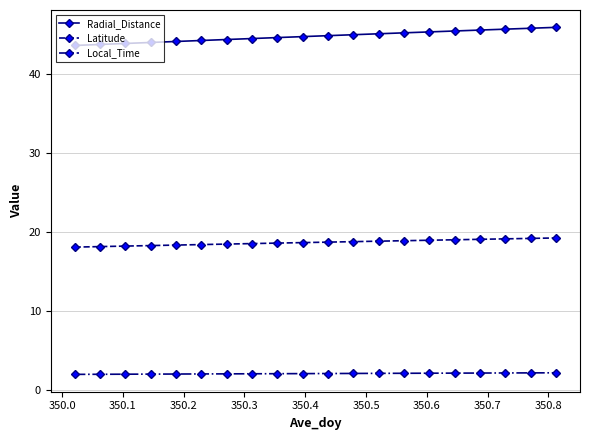

True or false: Latitude and Local_Time cross at least once.

False